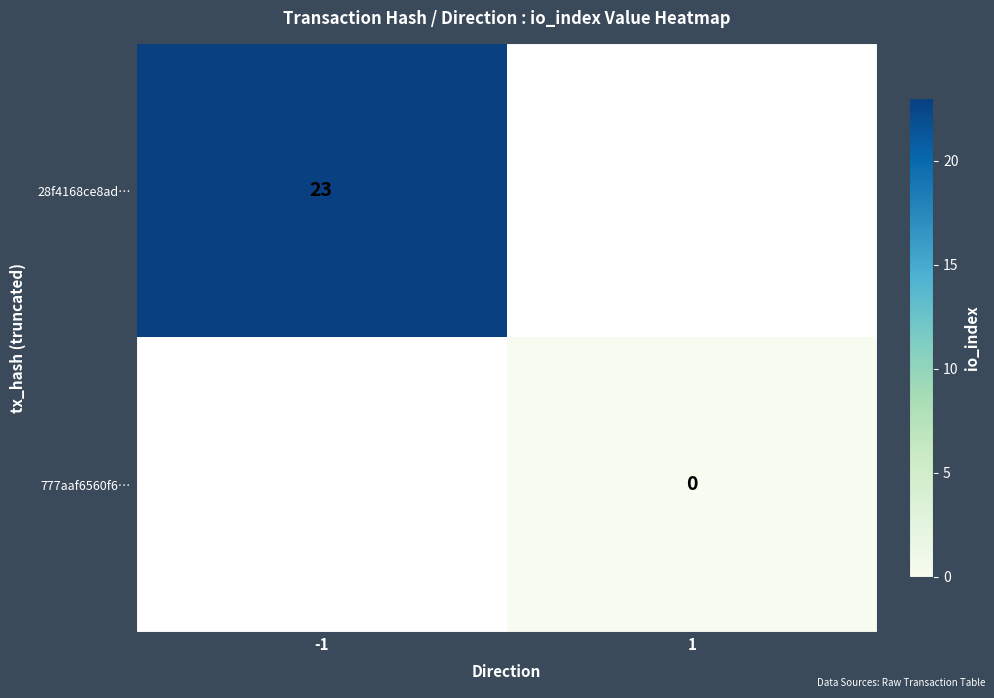

Which category has the lowest value across all series?

1